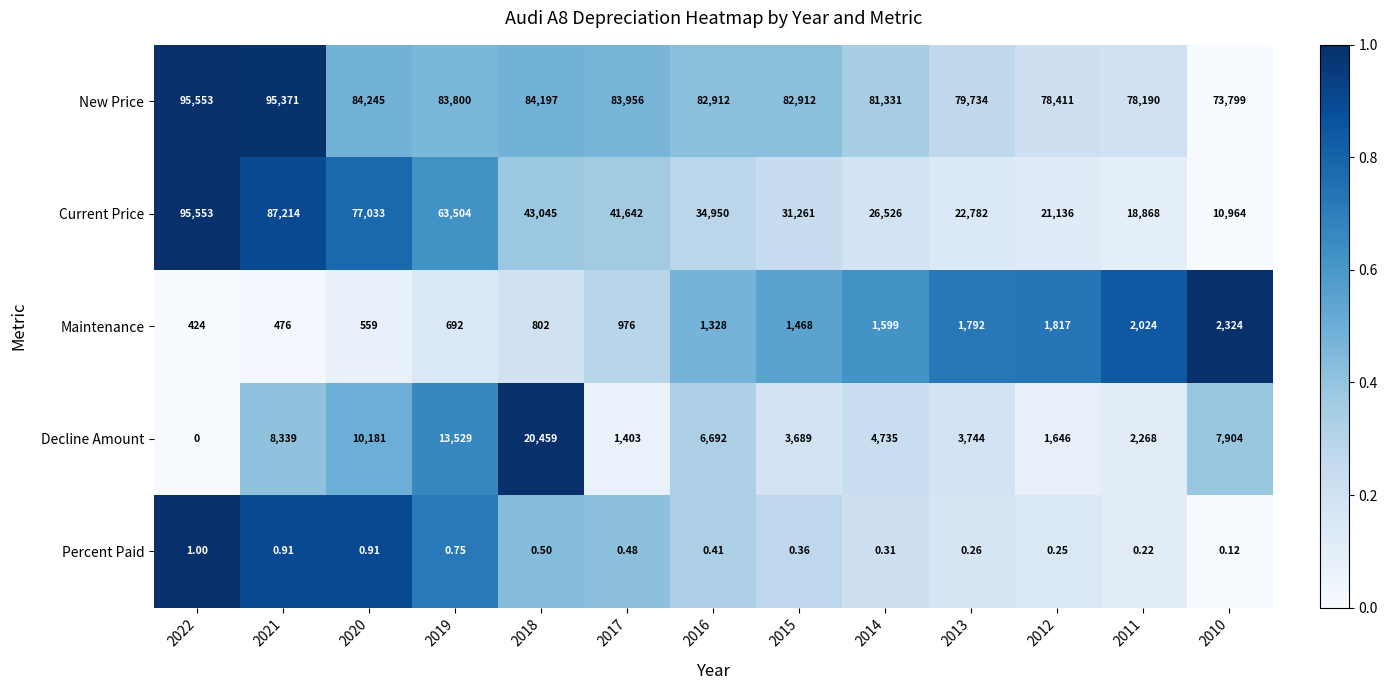

Which series changed the most between 2016 and 2015?

Current Price